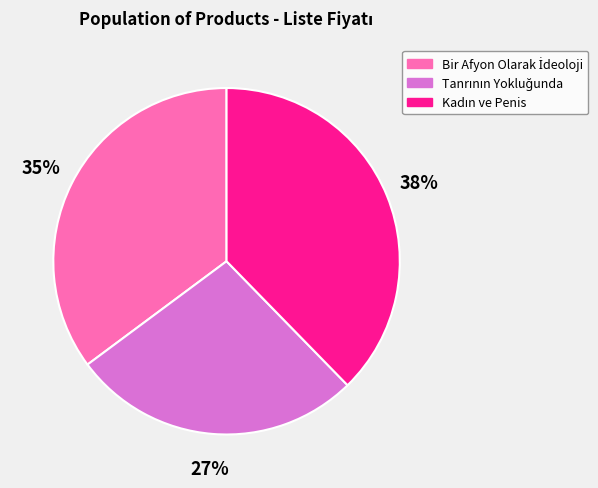

To the nearest percent, what is the difference between the largest and smallest slice percentages?

11%